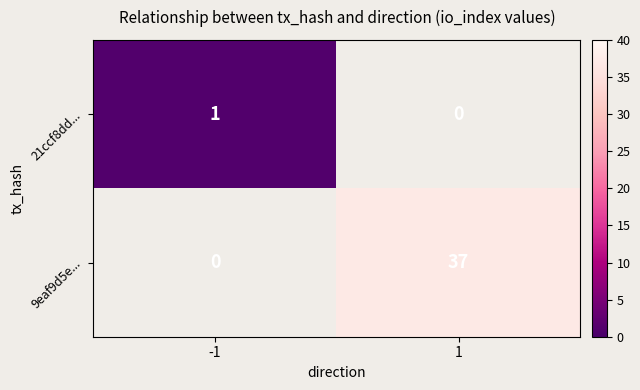

Is it true that 9eaf9d5e... equals 37 at 1?

True